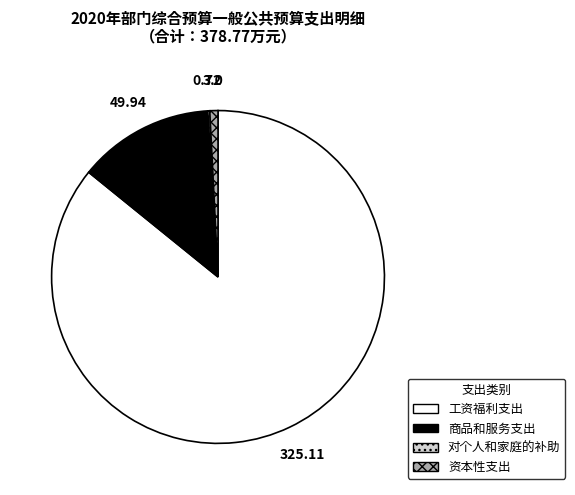

Does 资本性支出 represent more than half of the total?

No